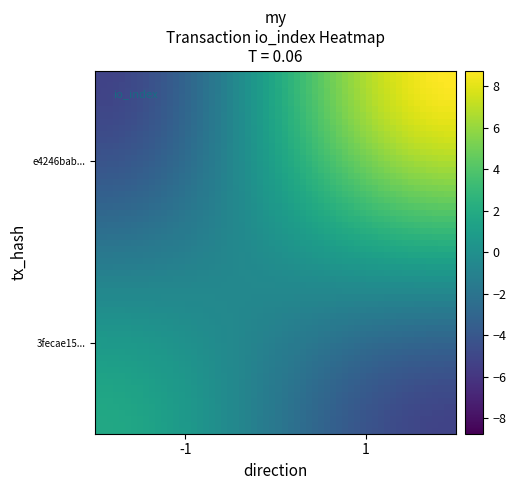

Reading right to left, extract all data points from this chart.

3fecae1518bd1cfaefc8f0ed97267fea0534e8e: io_index=7	direction=-1
e4246babc000e7b11c32f554de610ea78076fbf: io_index=14	direction=1